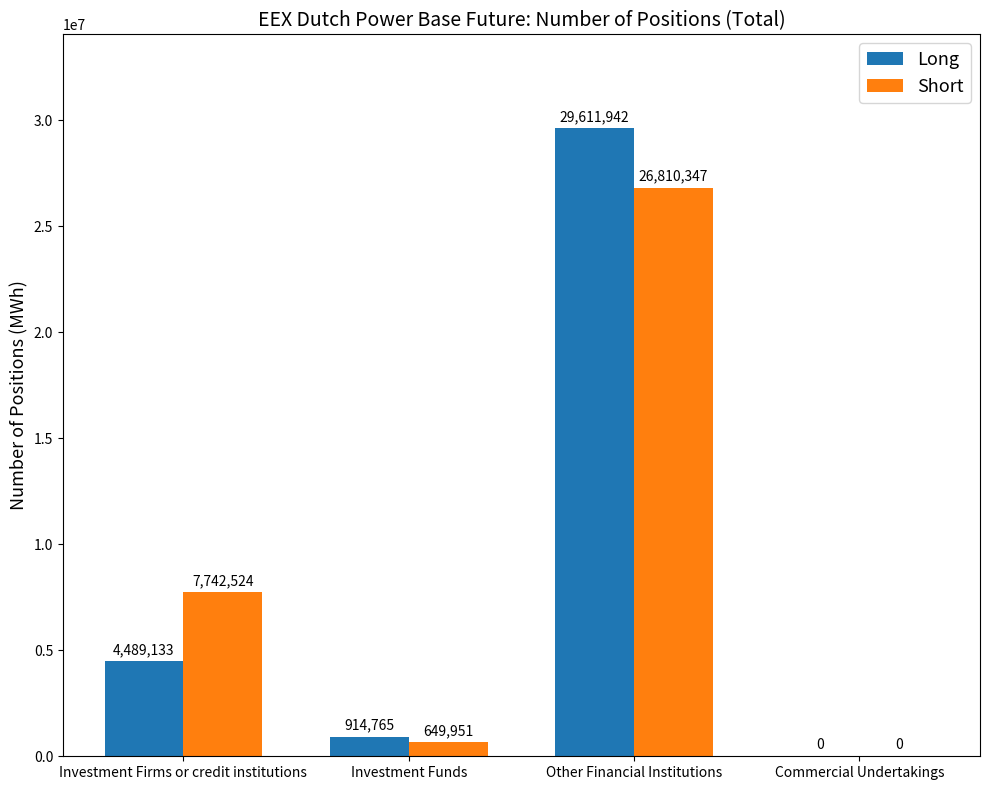

What value does the Long series have at Investment Funds?

914765